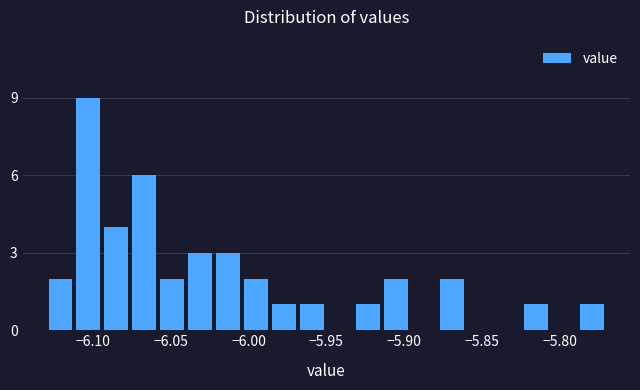

Around what value on the x-axis is the tallest bar? Give the approximate position of its centre, as read against the axis.

-6.105